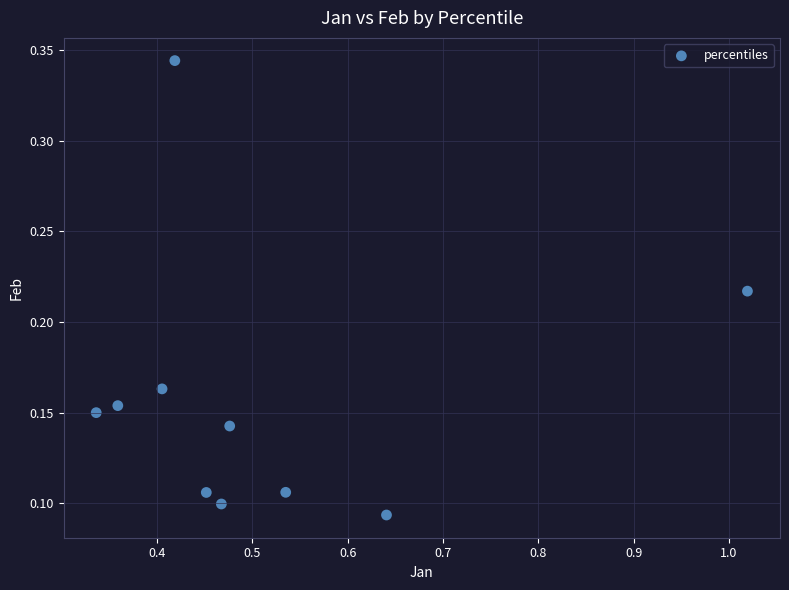

What is the range of X values (max minus min)?

0.7